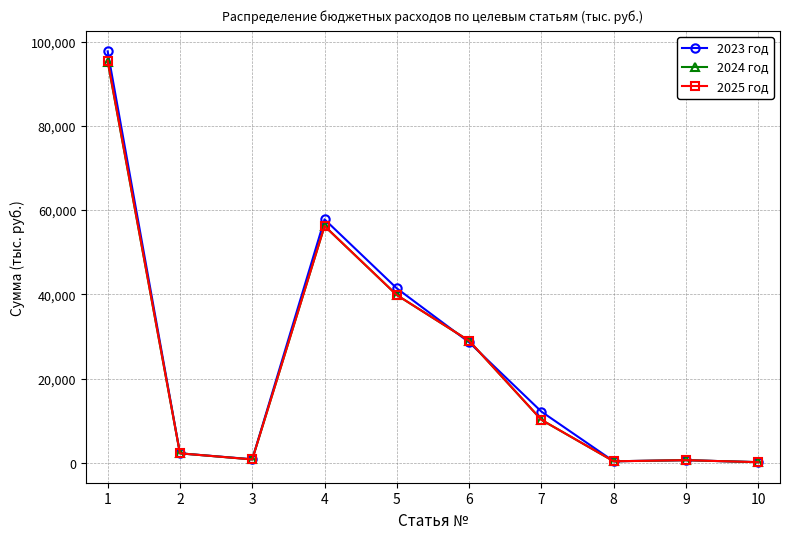

At which category is the sum across all series the highest?

1